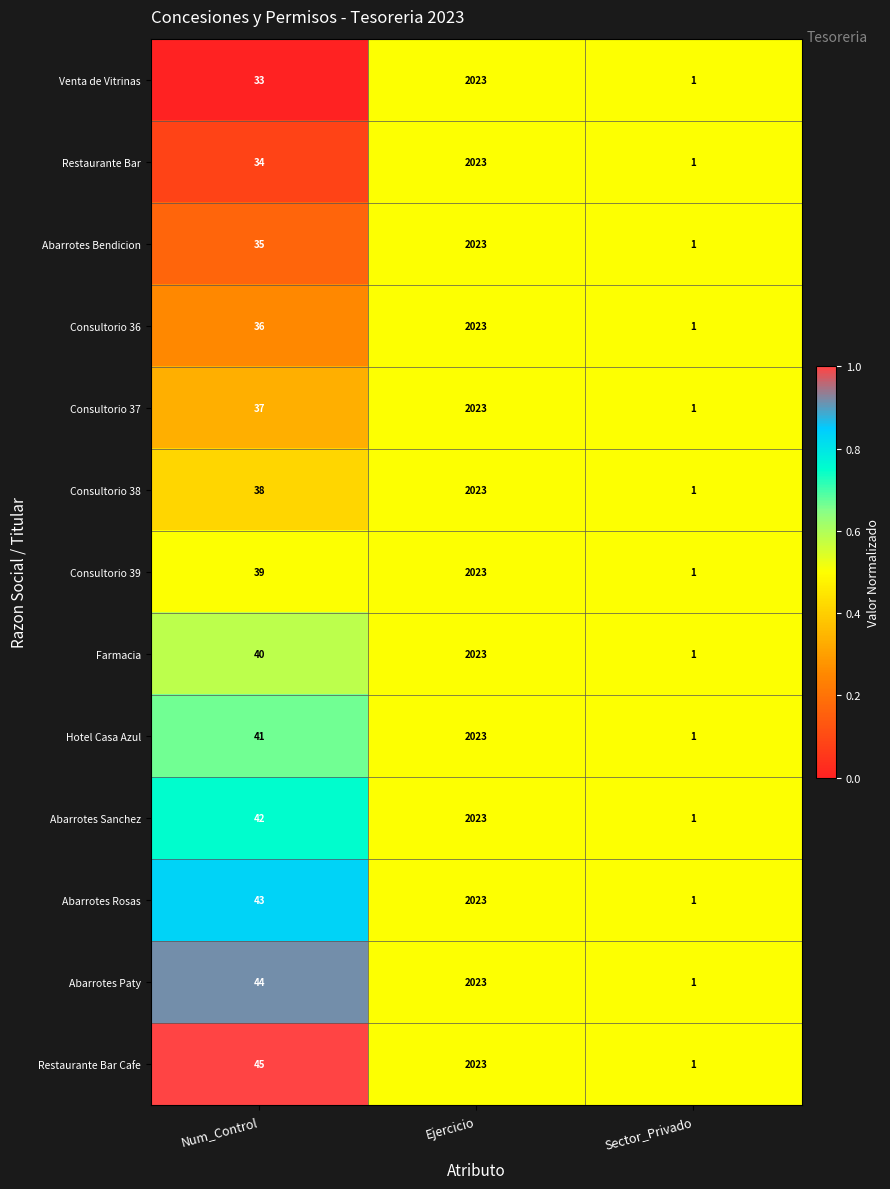

At which category is the sum across all series the highest?

Ejercicio